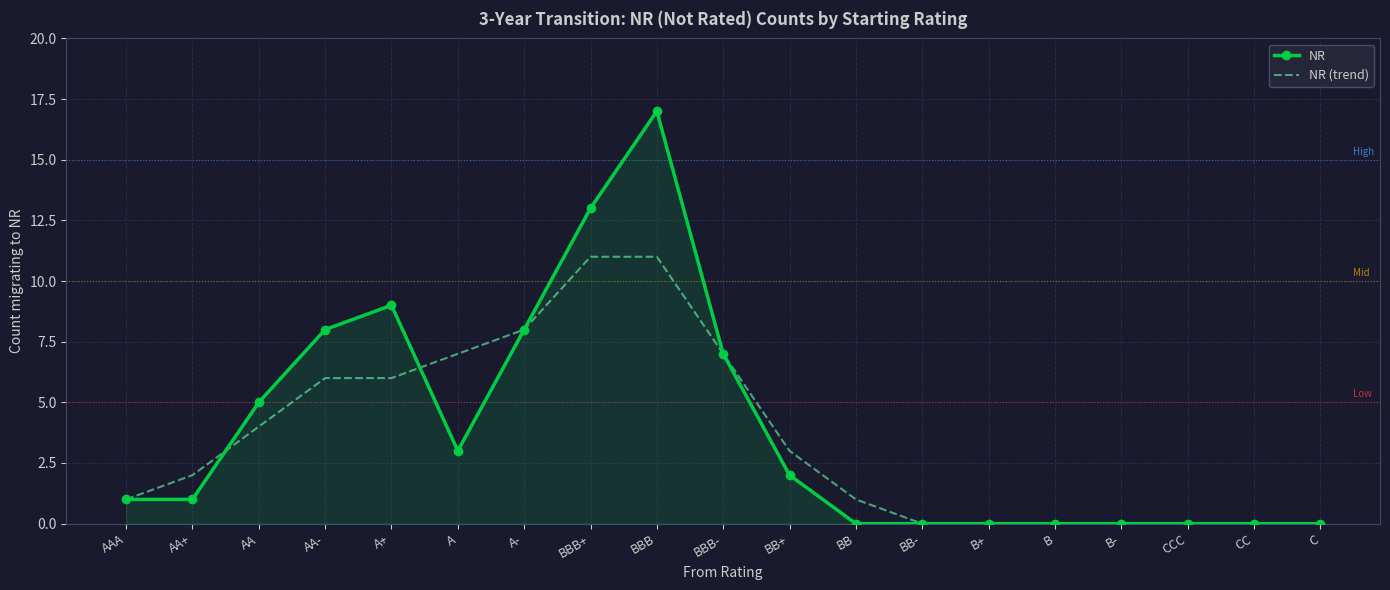

Count the number of categories in the chart.

19